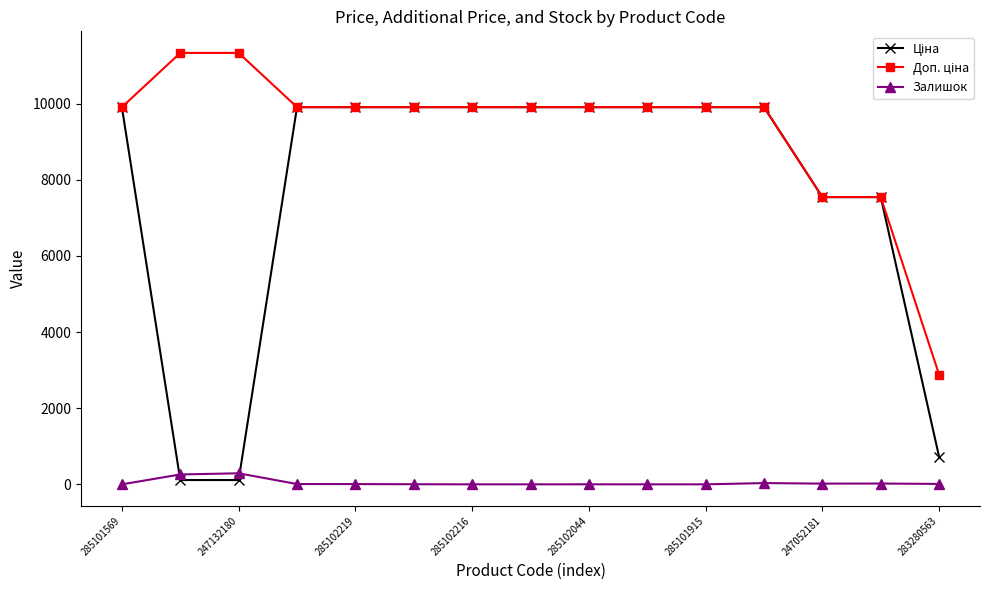

At how many categories does at least one series exceed 8582?

12